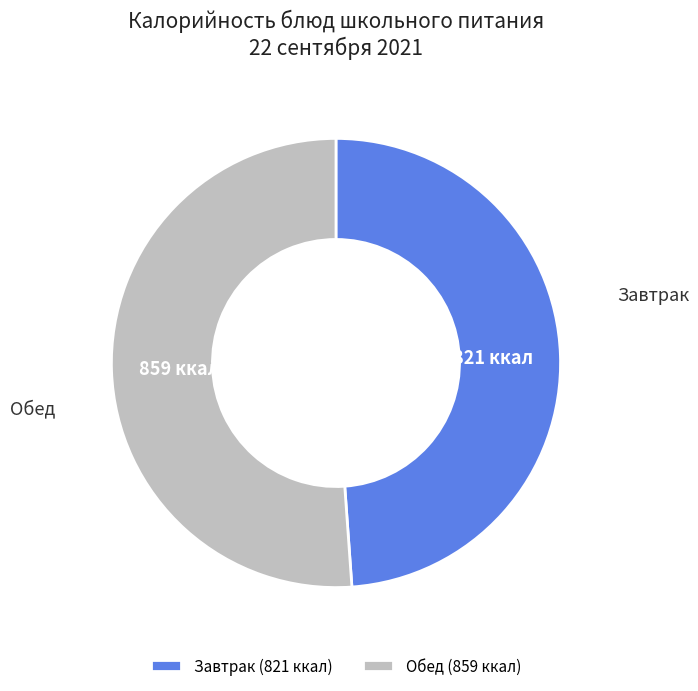

The Завтрак slice represents 36% of the pie. True or false?

False